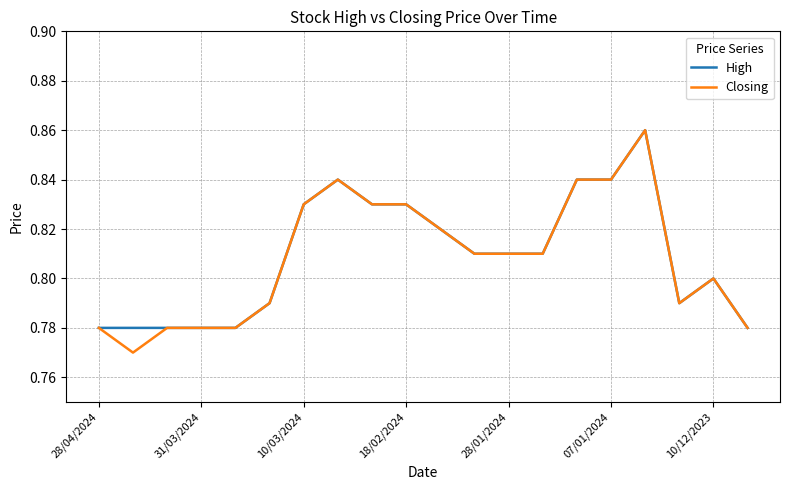

Which series has the widest spread of values?

Closing